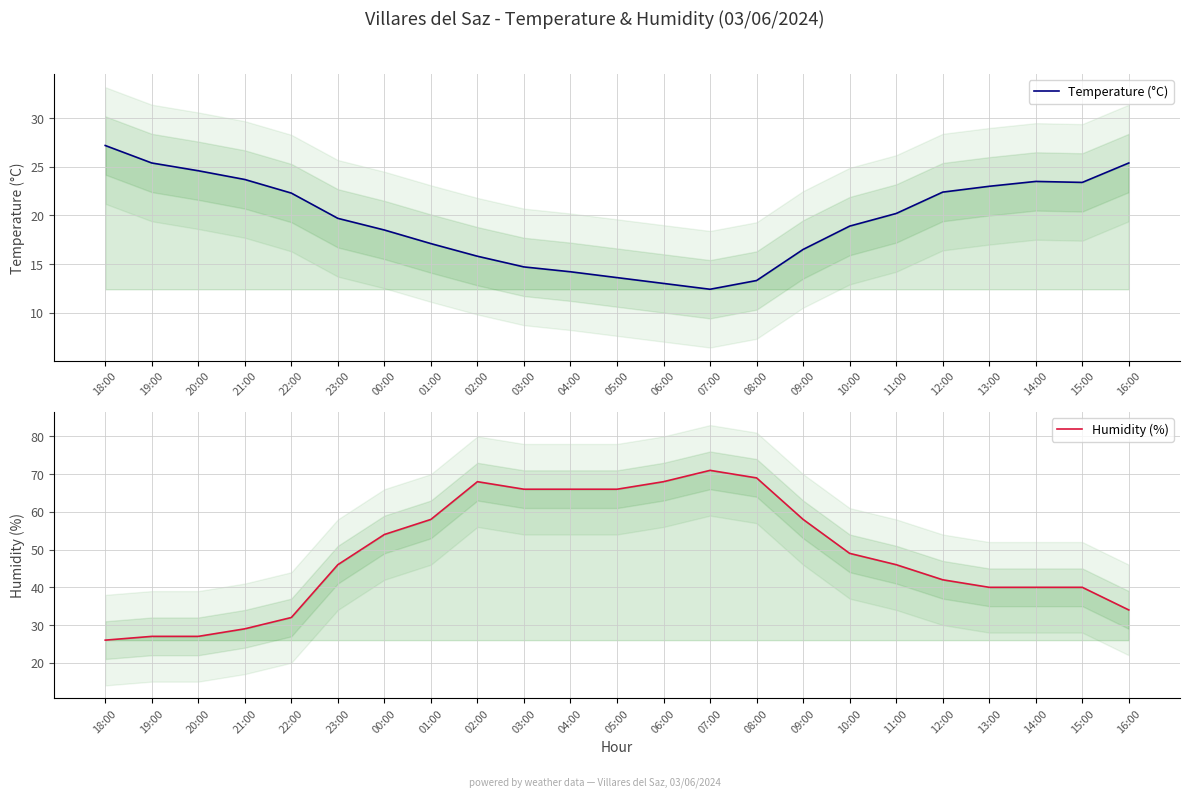

What is the greatest value displayed?

71.0